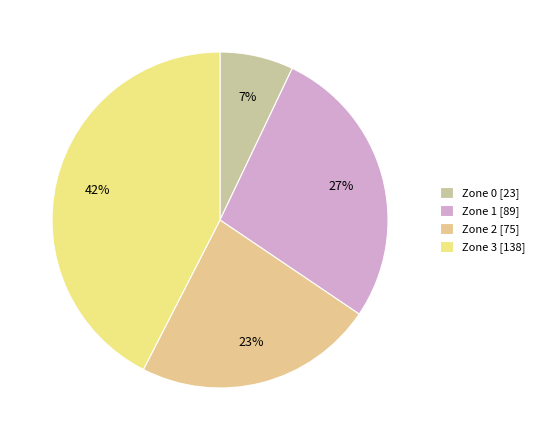

How many segments does this pie chart have?

4